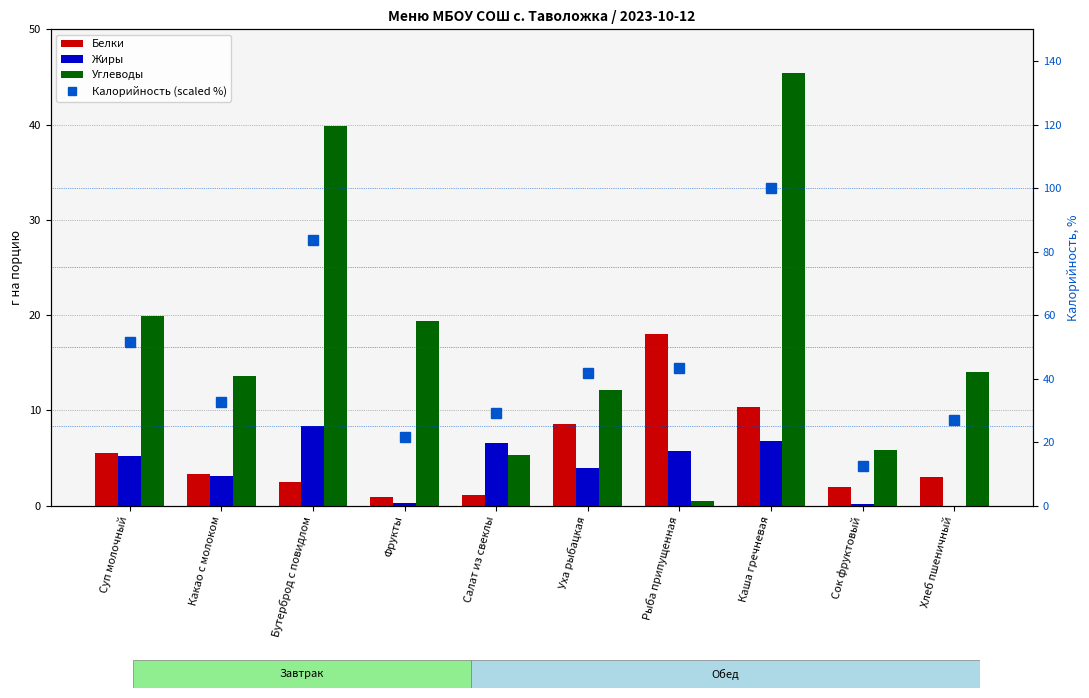

Between Фрукты and Каша гречневая, which series saw the biggest shift?

Калорийность (scaled %)